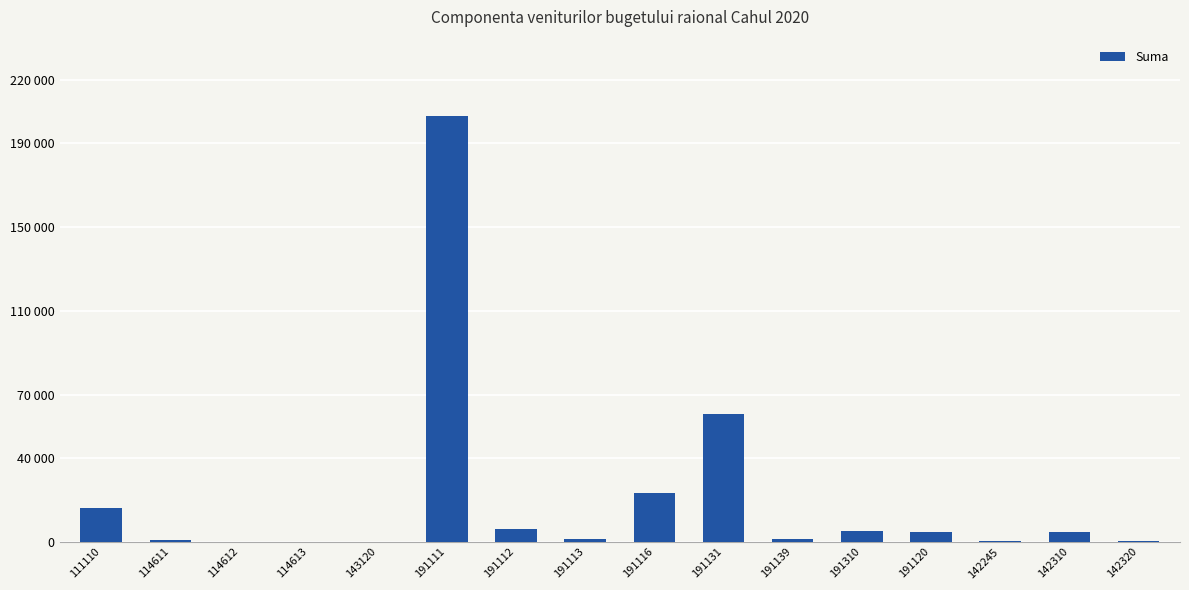

What is the average value?

20469.6